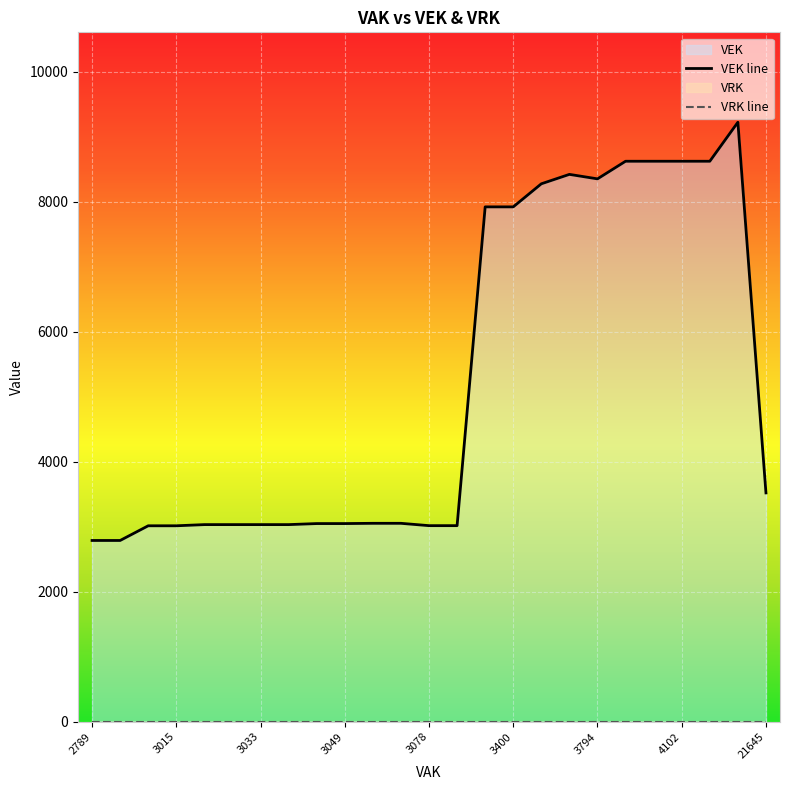

What is the label of the 24th point from the right?

3015